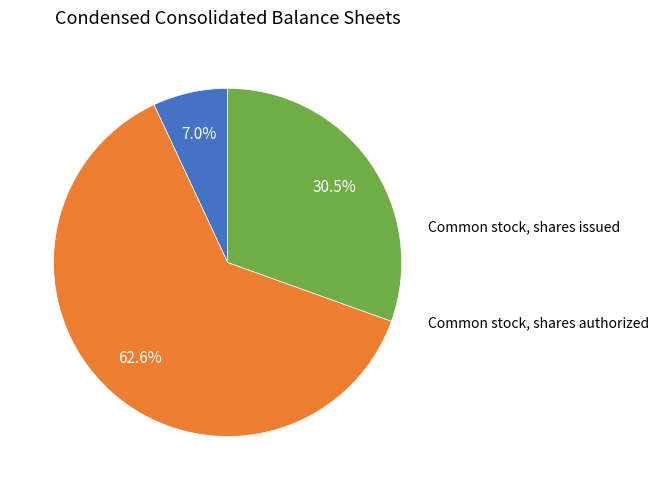

To the nearest percent, what is the combined percentage of Common stock, shares issued and Preferred stock, shares authorized?

37%